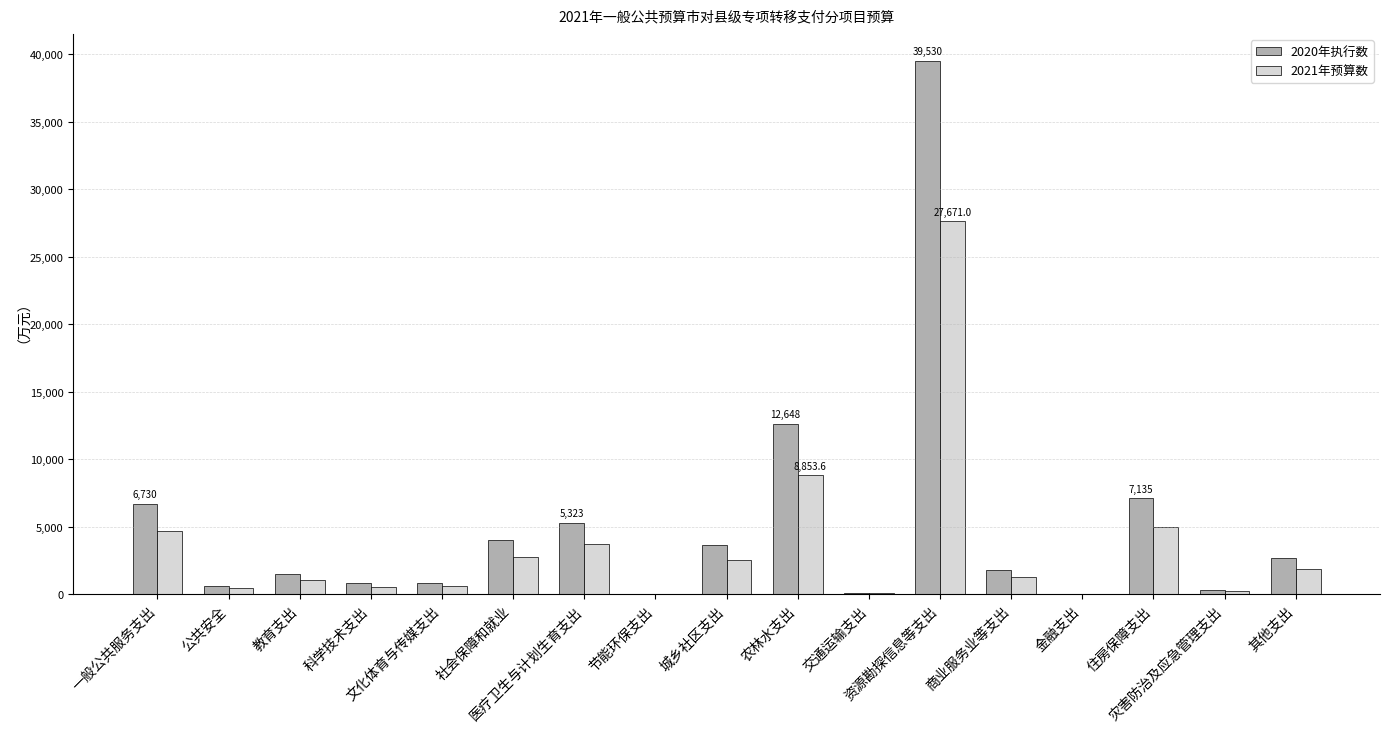

Which category has the highest value in the 2020年执行数 series?

资源勘探信息等支出